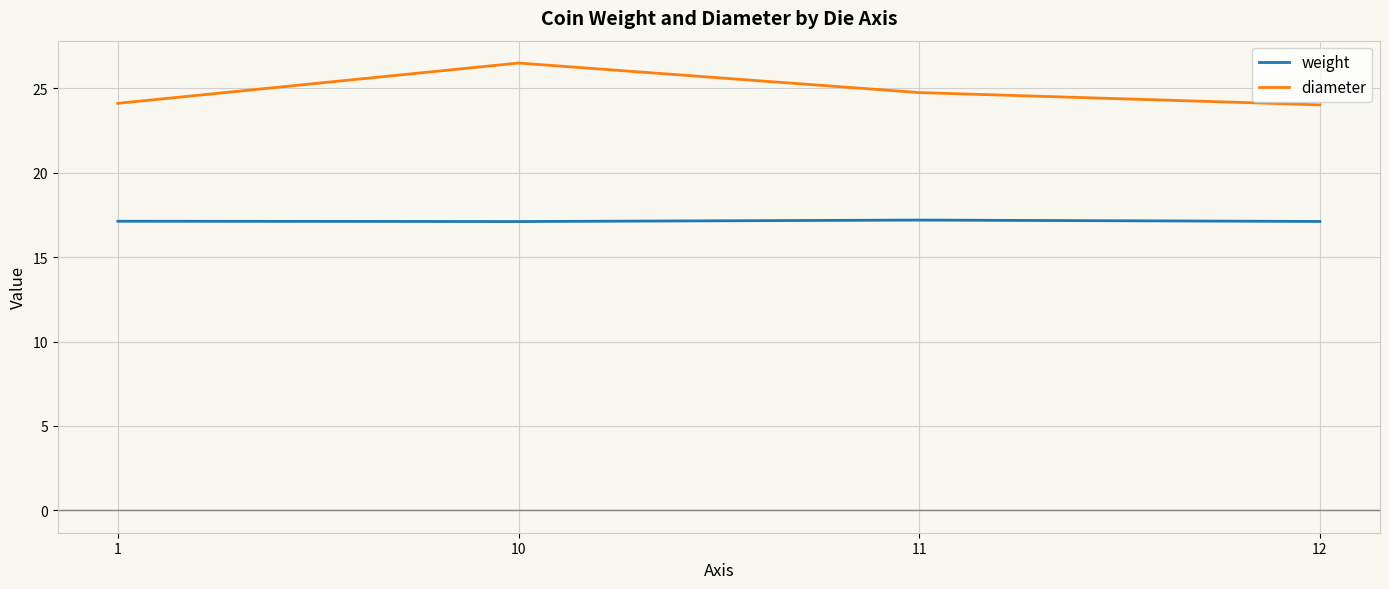

Is it true that diameter equals 39.1 at 10?

False